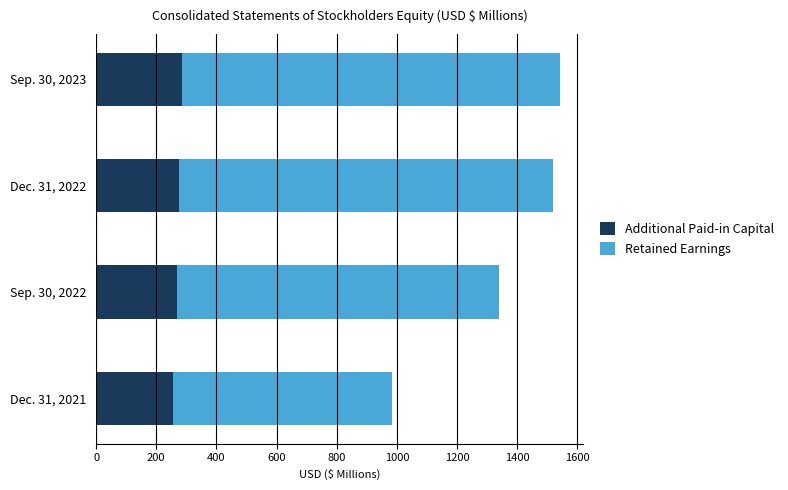

What is the lowest value of the Additional Paid-in Capital series?

257